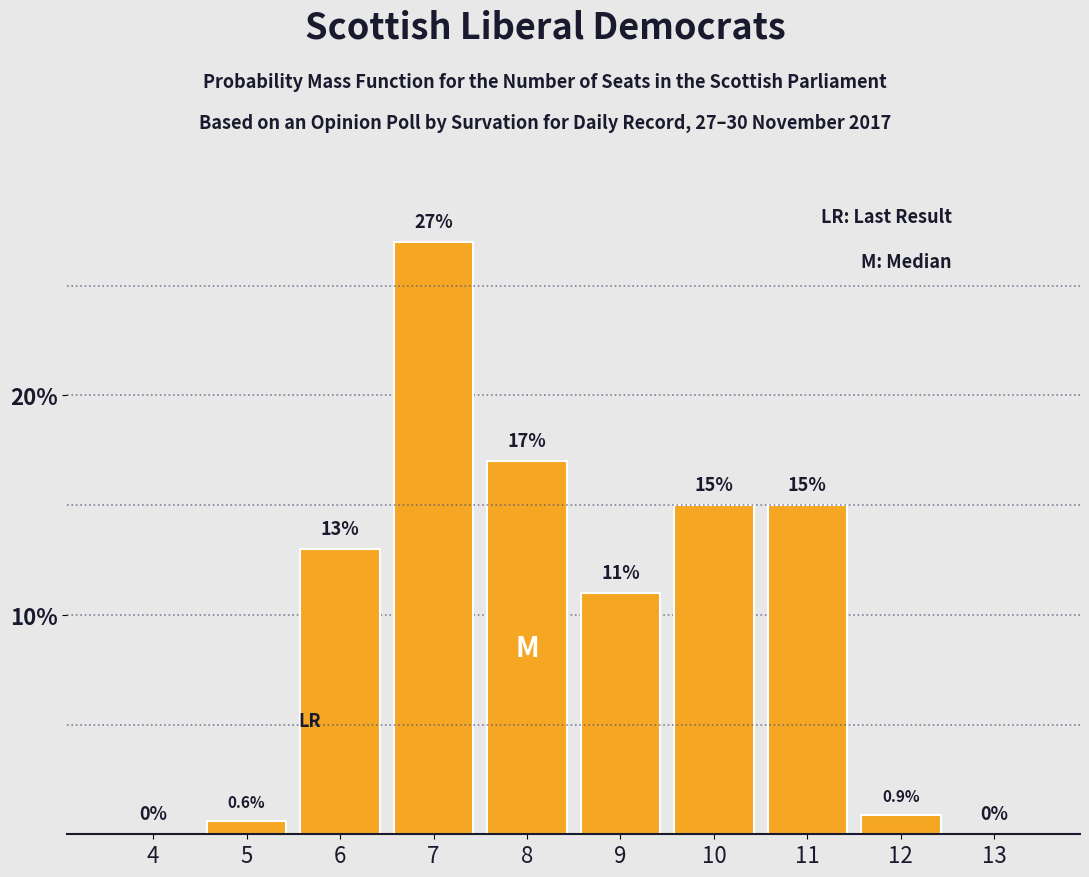

True or false: the data shows 19.3 at 6.

False